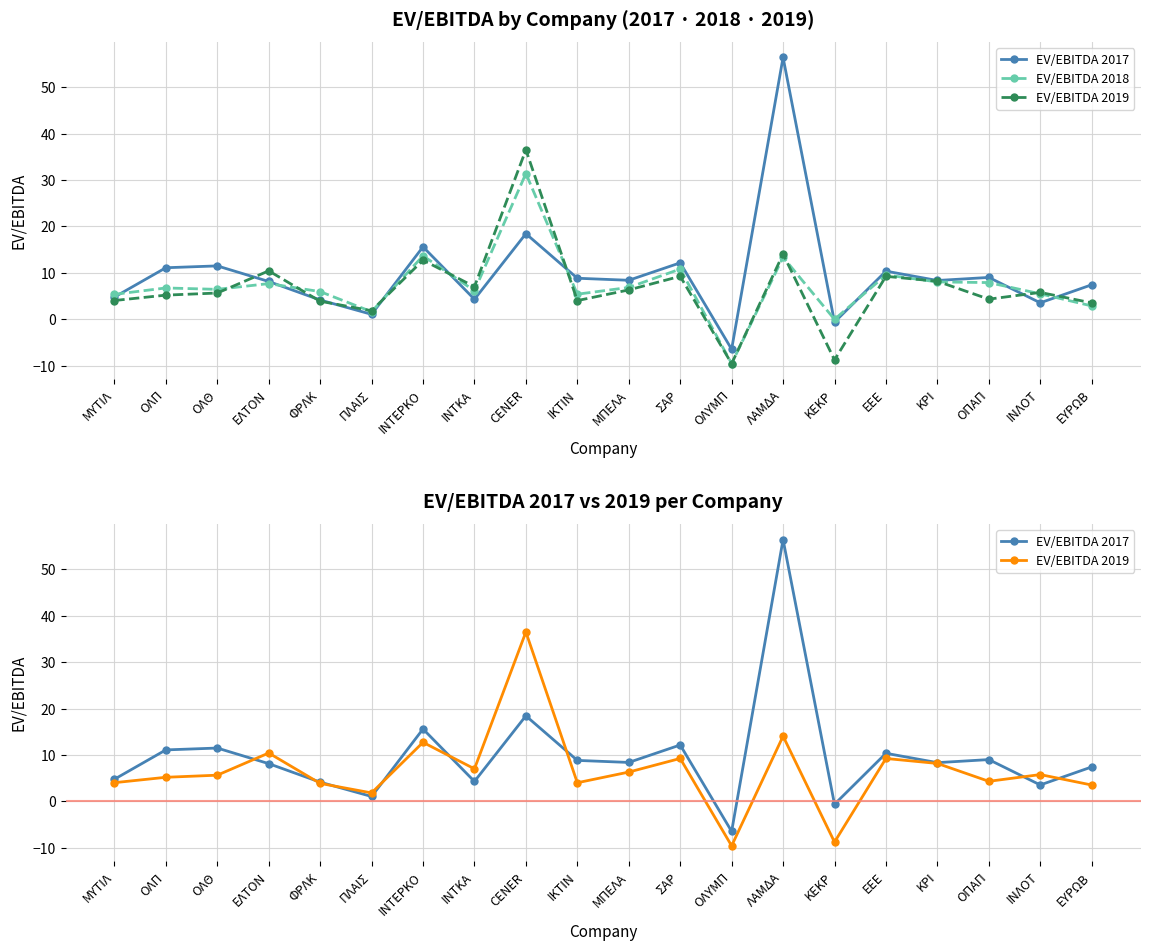

What is the approximate value of EV/EBITDA 2017 at ΟΠΑΠ?

9.0